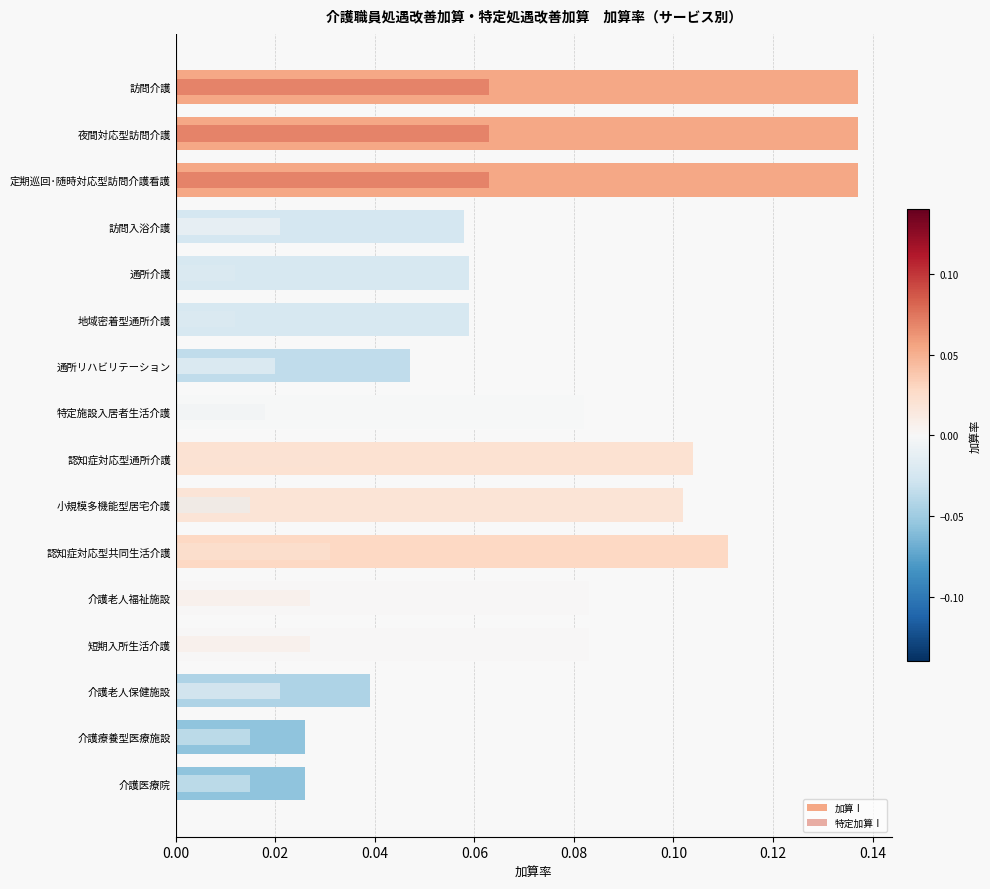

What is the sum of all 特定加算Ⅰ values?

0.5